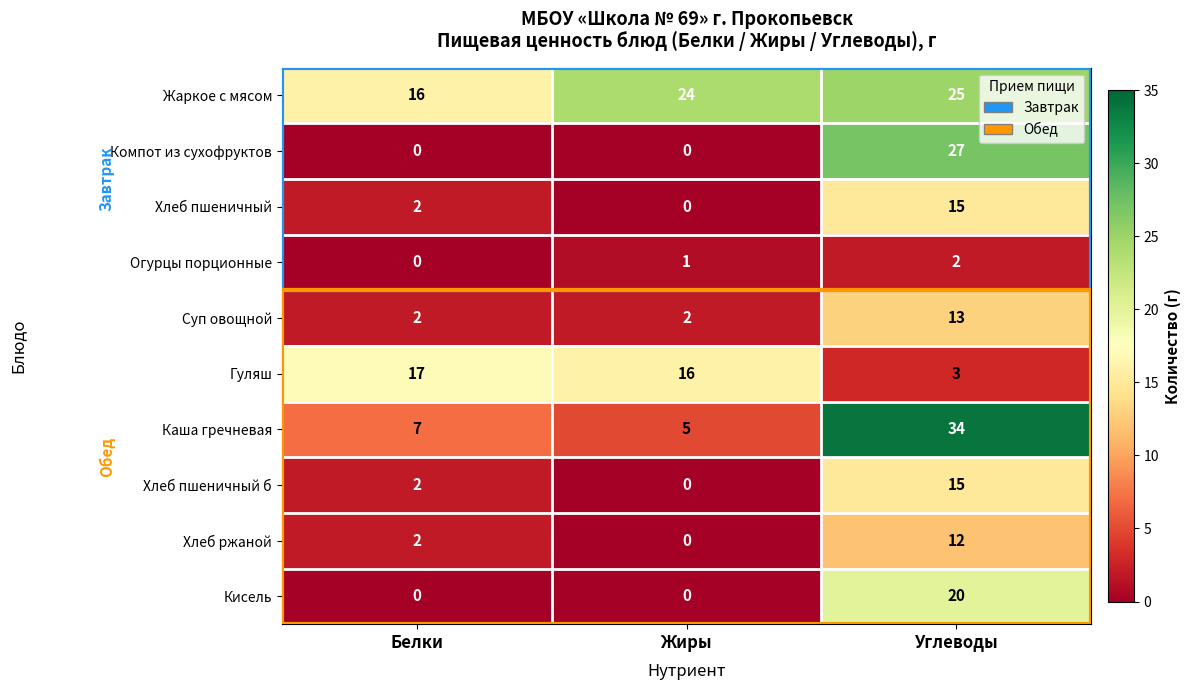

At which category is the sum across all series the highest?

Углеводы